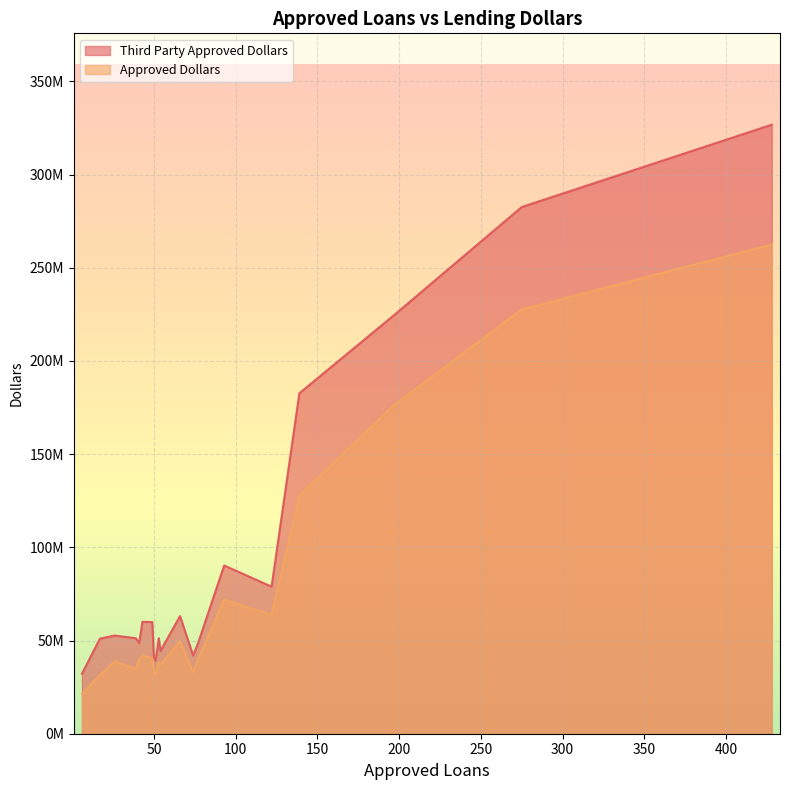

What are all the series names shown in the legend?

Third Party Approved Dollars, Approved Dollars